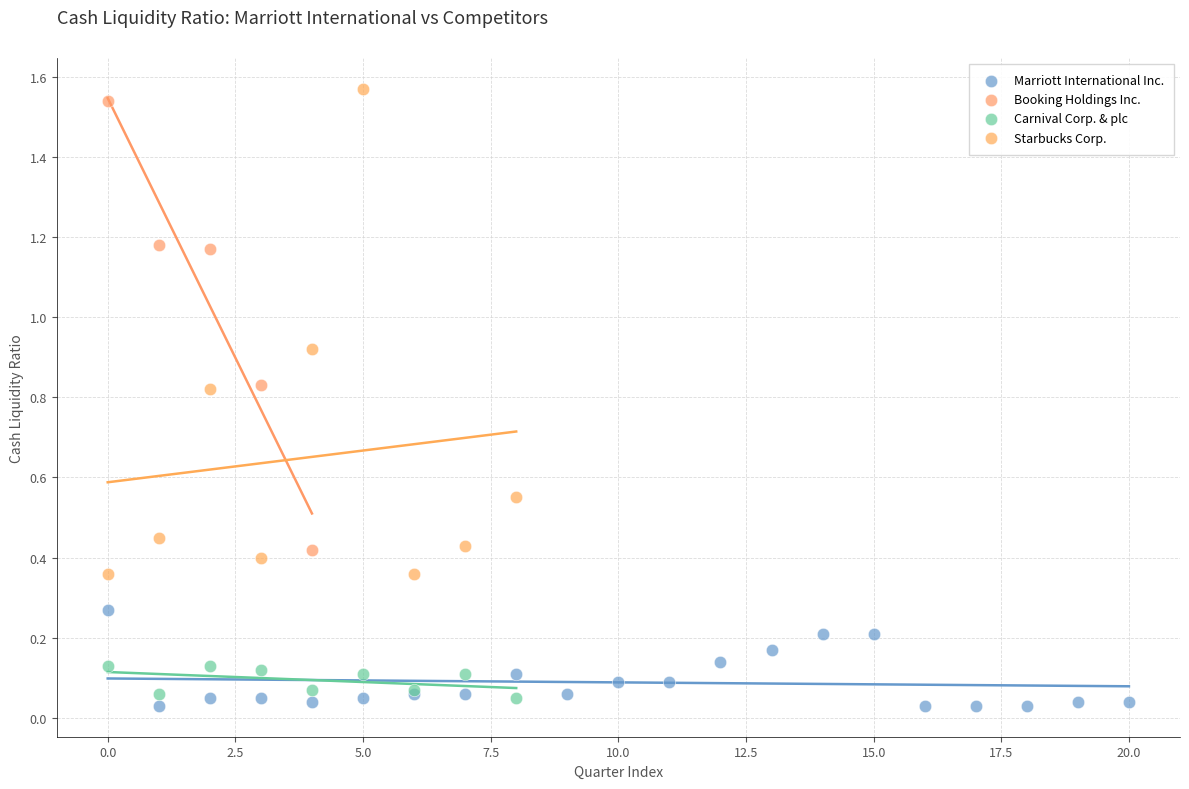

Which series contains the highest Y value?

Starbucks Corp.